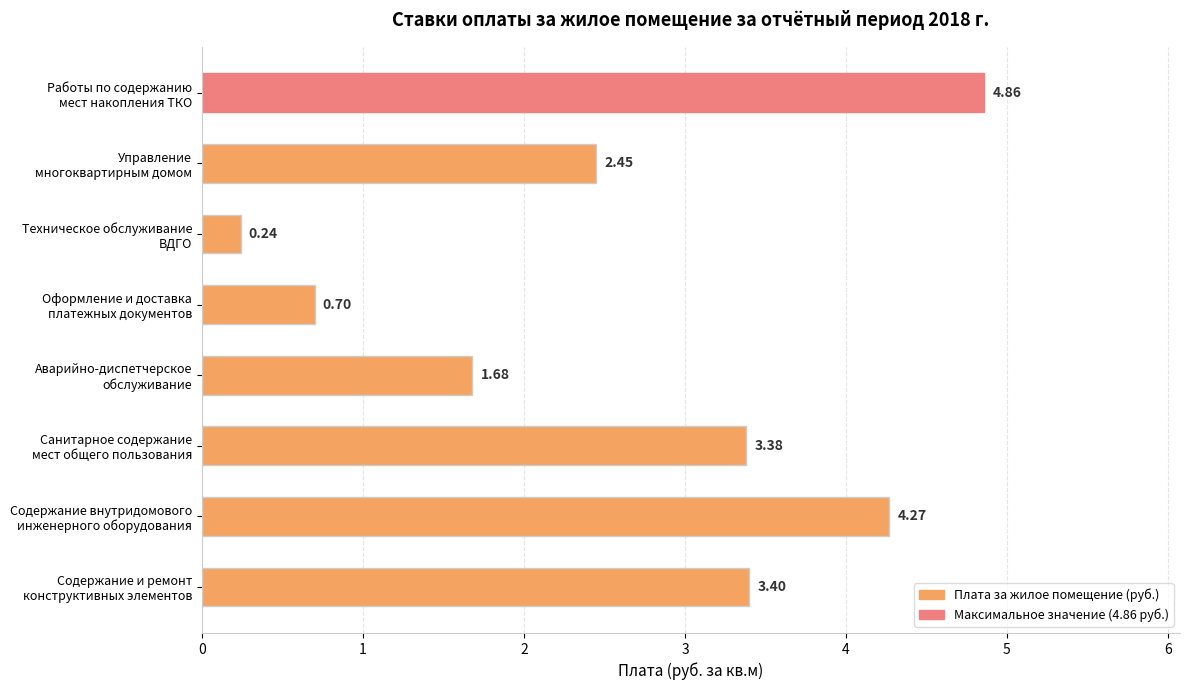

Rank the categories by value from lowest to highest.

Техническое обслуживание
ВДГО, Оформление и доставка
платежных документов, Аварийно-диспетчерское
обслуживание, Управление
многоквартирным домом, Санитарное содержание
мест общего пользования, Содержание и ремонт
конструктивных элементов, Содержание внутридомового
инженерного оборудования, Работы по содержанию
мест накопления ТКО